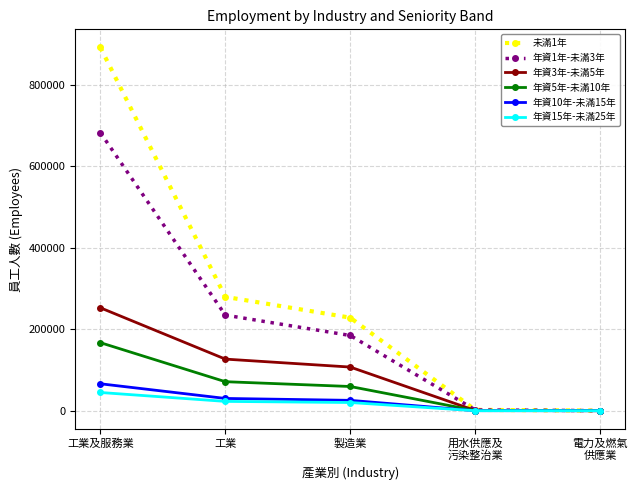

What is the difference between the highest and lowest values at 電力及燃氣
供應業?

285